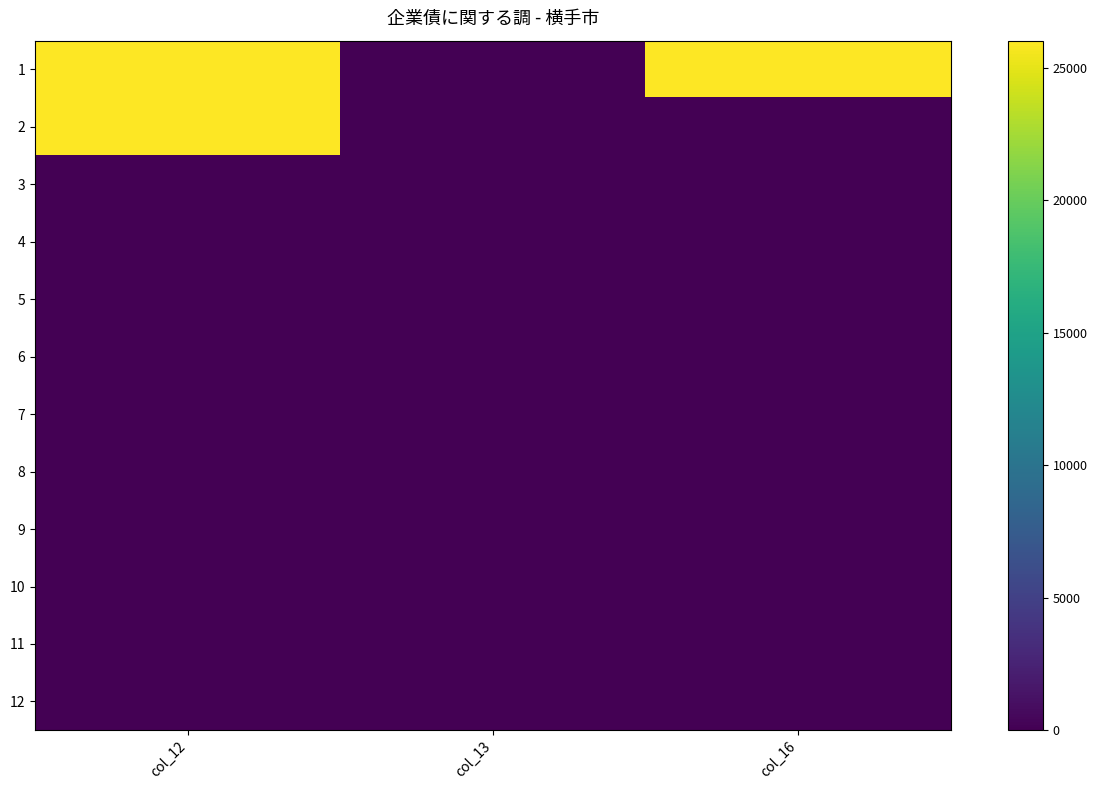

What is the spread (max minus min) of values at col_16?

26021